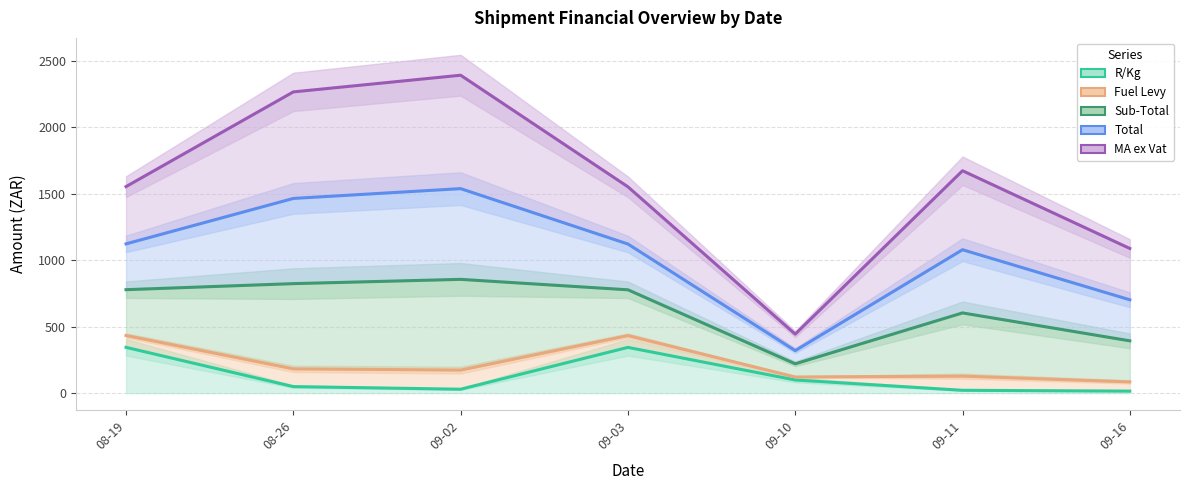

What is the label of the 3rd point from the left?

09-02